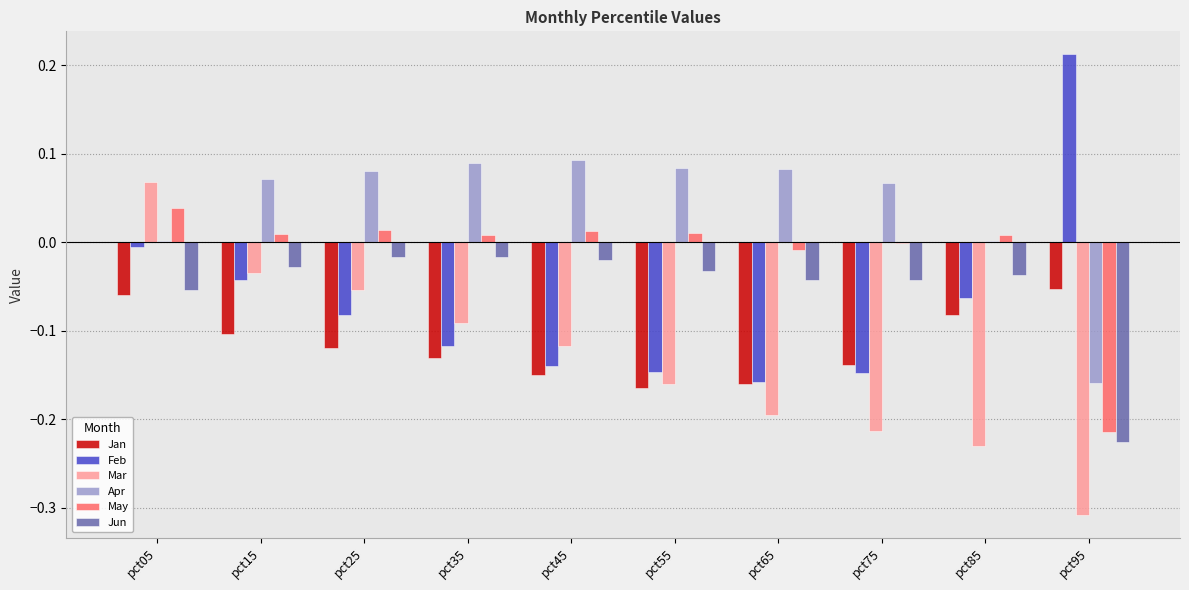

Are the bars horizontal?

No